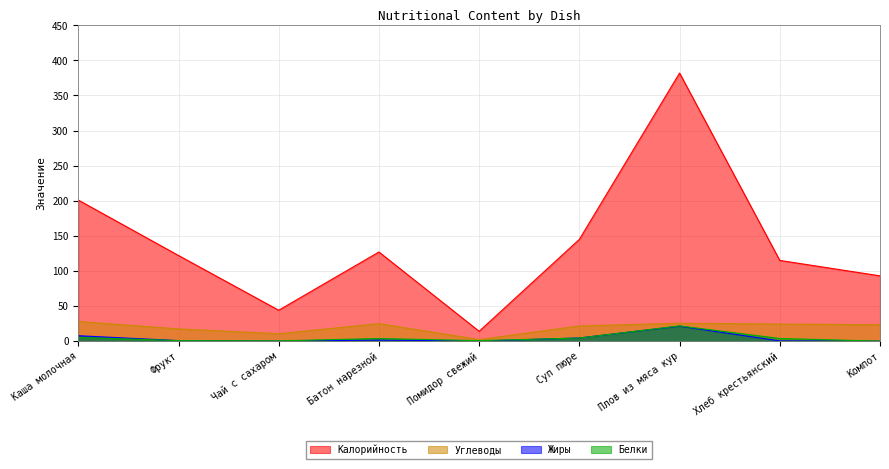

Reading left to right, transcribe all the data shown in this chart.

Калорийность: 201.0	122.0	44.0	127.0	14.0	145.0	382.0	115.0	93.0
Белки: 5.3	0.7	0.4	3.7	0.7	4.4	21.7	3.7	0.0
Жиры: 7.7	0.7	0.0	1.5	0.1	4.5	21.3	0.3	0.0
Углеводы: 27.9	17.4	10.5	24.9	2.2	21.6	25.5	24.3	23.3